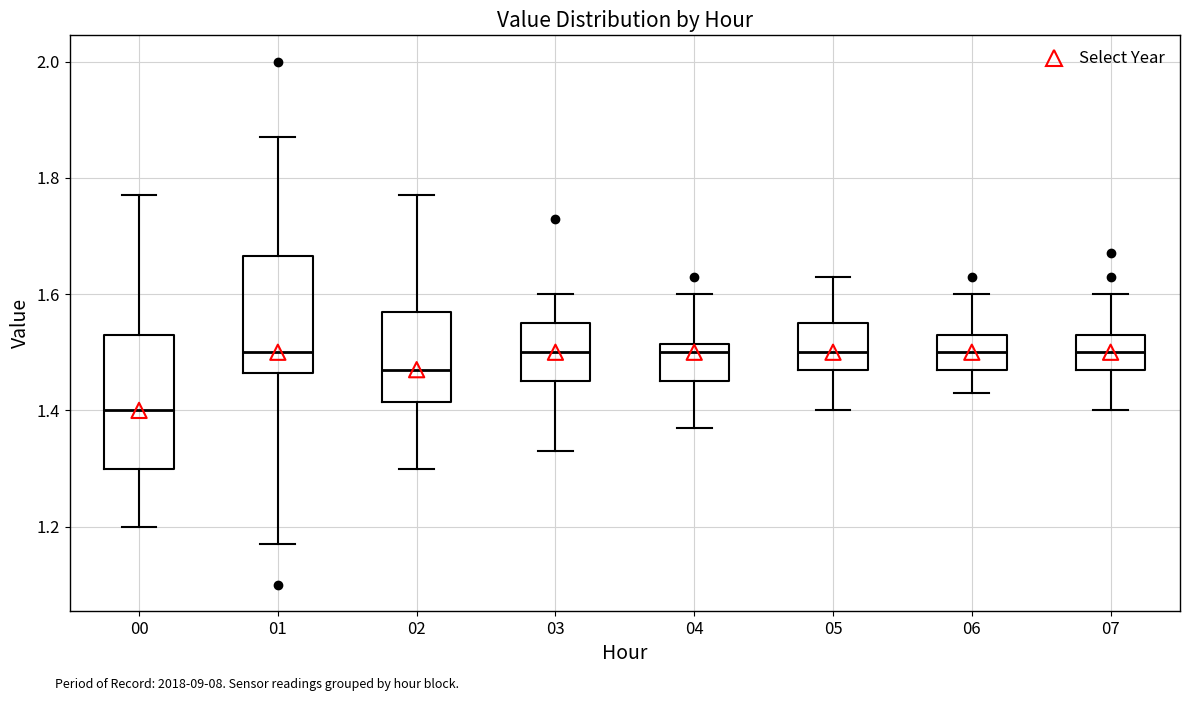

Reading left to right, transcribe this box plot: for each box, give where its median line is, the range the box spans, and where its two whiskers end, as read against the y-axis. The values are not printed on the chart, so give them approximately, as read against the axis.

00: median 1.40, box 1.30 to 1.54, whiskers 1.20 to 1.78
01: median 1.50, box 1.46 to 1.66, whiskers 1.18 to 1.88
02: median 1.48, box 1.42 to 1.58, whiskers 1.30 to 1.78
03: median 1.50, box 1.46 to 1.56, whiskers 1.34 to 1.60
04: median 1.50, box 1.46 to 1.52, whiskers 1.38 to 1.60
05: median 1.50, box 1.48 to 1.56, whiskers 1.40 to 1.64
06: median 1.50, box 1.48 to 1.54, whiskers 1.44 to 1.60
07: median 1.50, box 1.48 to 1.54, whiskers 1.40 to 1.60